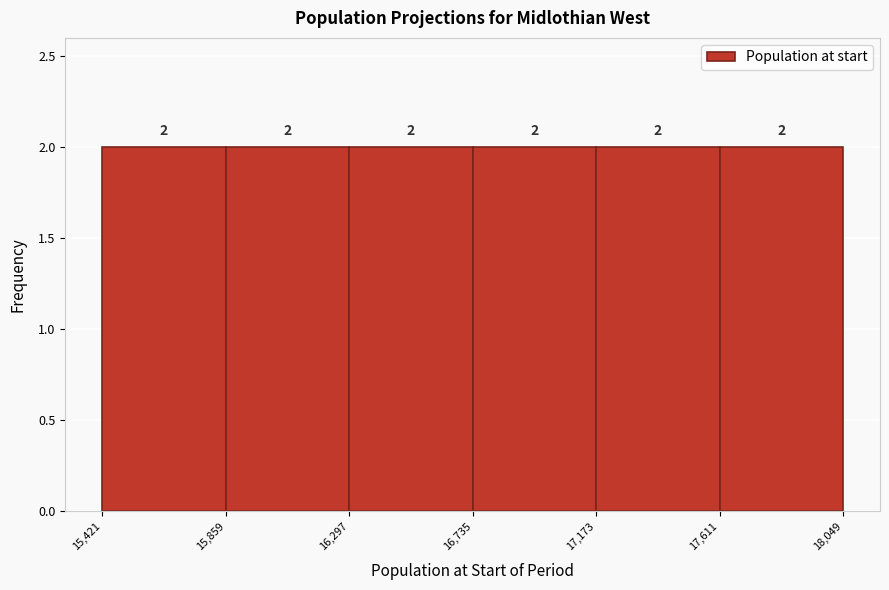

How tall is the bar that spans 15,421 to 15,859 on the x-axis?

2